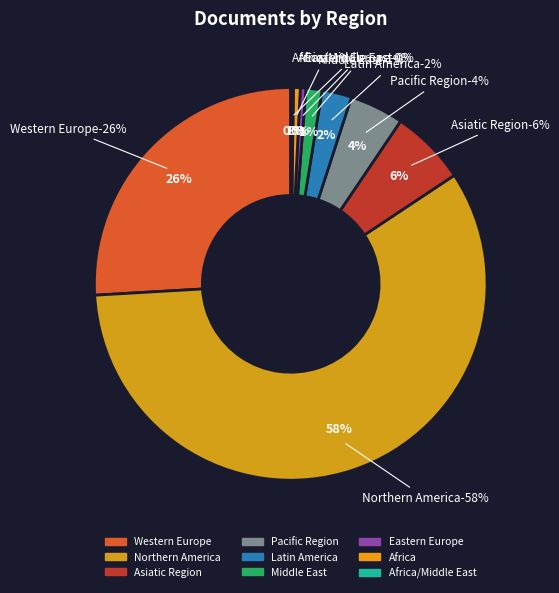

Which has a higher value, Western Europe or Northern America?

Northern America